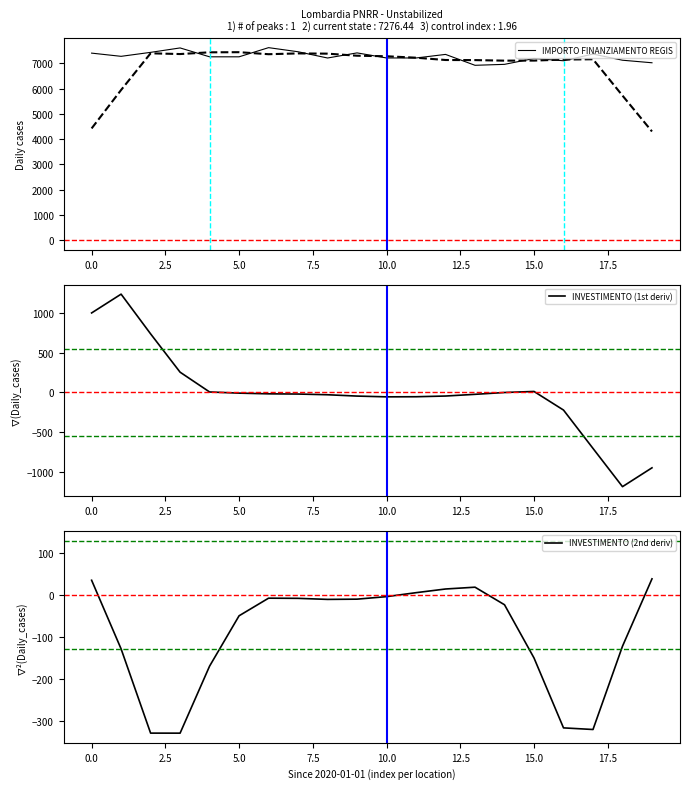

Is it true that INVESTIMENTO (2nd deriv) equals -329.9 at 2.5?

True